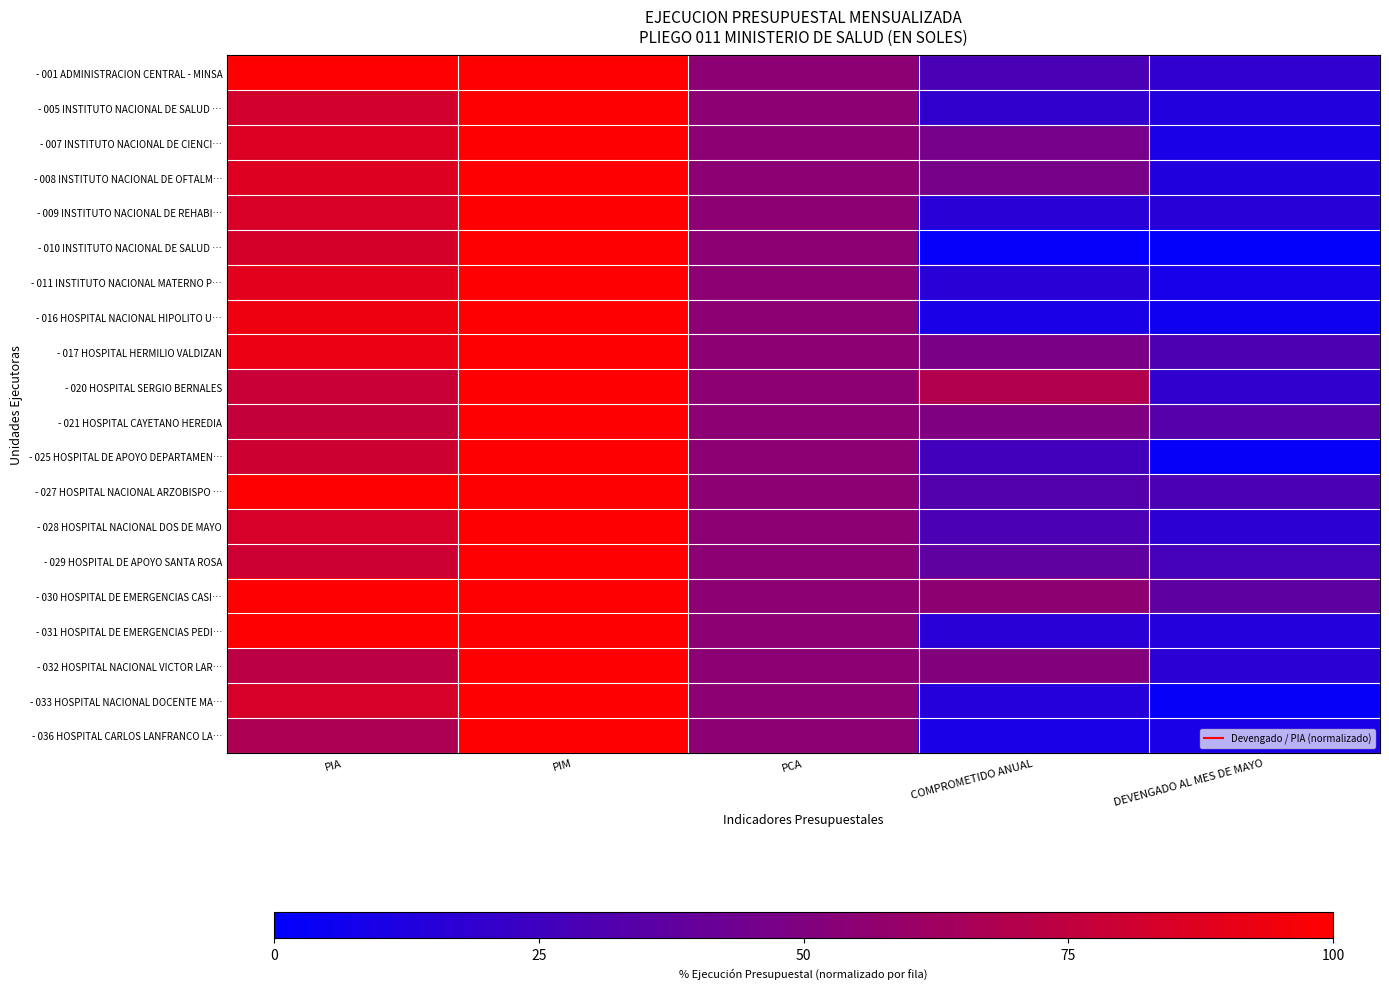

Reading left to right, transcribe all the data shown in this chart.

- 001 ADMINISTRACION CENTRAL - MINSA: PIA=1.0	PIM=1.0	PCA=0.5	COMPROMETIDO ANUAL=0.3	DEVENGADO AL MES DE MAYO=0.2
- 005 INSTITUTO NACIONAL DE SALUD …: PIA=0.8	PIM=1.0	PCA=0.5	COMPROMETIDO ANUAL=0.2	DEVENGADO AL MES DE MAYO=0.1
- 007 INSTITUTO NACIONAL DE CIENCI…: PIA=0.9	PIM=1.0	PCA=0.5	COMPROMETIDO ANUAL=0.5	DEVENGADO AL MES DE MAYO=0.1
- 008 INSTITUTO NACIONAL DE OFTALM…: PIA=0.9	PIM=1.0	PCA=0.5	COMPROMETIDO ANUAL=0.5	DEVENGADO AL MES DE MAYO=0.1
- 009 INSTITUTO NACIONAL DE REHABI…: PIA=0.8	PIM=1.0	PCA=0.5	COMPROMETIDO ANUAL=0.2	DEVENGADO AL MES DE MAYO=0.2
- 010 INSTITUTO NACIONAL DE SALUD …: PIA=0.8	PIM=1.0	PCA=0.5	COMPROMETIDO ANUAL=0.0	DEVENGADO AL MES DE MAYO=0.0
- 011 INSTITUTO NACIONAL MATERNO P…: PIA=0.9	PIM=1.0	PCA=0.5	COMPROMETIDO ANUAL=0.2	DEVENGADO AL MES DE MAYO=0.1
- 016 HOSPITAL NACIONAL HIPOLITO U…: PIA=0.9	PIM=1.0	PCA=0.5	COMPROMETIDO ANUAL=0.1	DEVENGADO AL MES DE MAYO=0.1
- 017 HOSPITAL HERMILIO VALDIZAN: PIA=0.9	PIM=1.0	PCA=0.5	COMPROMETIDO ANUAL=0.5	DEVENGADO AL MES DE MAYO=0.3
- 020 HOSPITAL SERGIO BERNALES: PIA=0.8	PIM=1.0	PCA=0.6	COMPROMETIDO ANUAL=0.7	DEVENGADO AL MES DE MAYO=0.2
- 021 HOSPITAL CAYETANO HEREDIA: PIA=0.8	PIM=1.0	PCA=0.5	COMPROMETIDO ANUAL=0.5	DEVENGADO AL MES DE MAYO=0.3
- 025 HOSPITAL DE APOYO DEPARTAMEN…: PIA=0.8	PIM=1.0	PCA=0.5	COMPROMETIDO ANUAL=0.3	DEVENGADO AL MES DE MAYO=0.0
- 027 HOSPITAL NACIONAL ARZOBISPO …: PIA=1.0	PIM=1.0	PCA=0.5	COMPROMETIDO ANUAL=0.3	DEVENGADO AL MES DE MAYO=0.3
- 028 HOSPITAL NACIONAL DOS DE MAYO: PIA=0.8	PIM=1.0	PCA=0.5	COMPROMETIDO ANUAL=0.3	DEVENGADO AL MES DE MAYO=0.2
- 029 HOSPITAL DE APOYO SANTA ROSA: PIA=0.8	PIM=1.0	PCA=0.5	COMPROMETIDO ANUAL=0.4	DEVENGADO AL MES DE MAYO=0.3
- 030 HOSPITAL DE EMERGENCIAS CASI…: PIA=1.0	PIM=1.0	PCA=0.5	COMPROMETIDO ANUAL=0.6	DEVENGADO AL MES DE MAYO=0.4
- 031 HOSPITAL DE EMERGENCIAS PEDI…: PIA=1.0	PIM=1.0	PCA=0.5	COMPROMETIDO ANUAL=0.2	DEVENGADO AL MES DE MAYO=0.1
- 032 HOSPITAL NACIONAL VICTOR LAR…: PIA=0.7	PIM=1.0	PCA=0.5	COMPROMETIDO ANUAL=0.5	DEVENGADO AL MES DE MAYO=0.2
- 033 HOSPITAL NACIONAL DOCENTE MA…: PIA=0.8	PIM=1.0	PCA=0.5	COMPROMETIDO ANUAL=0.1	DEVENGADO AL MES DE MAYO=0.0
- 036 HOSPITAL CARLOS LANFRANCO LA…: PIA=0.7	PIM=1.0	PCA=0.6	COMPROMETIDO ANUAL=0.1	DEVENGADO AL MES DE MAYO=0.1